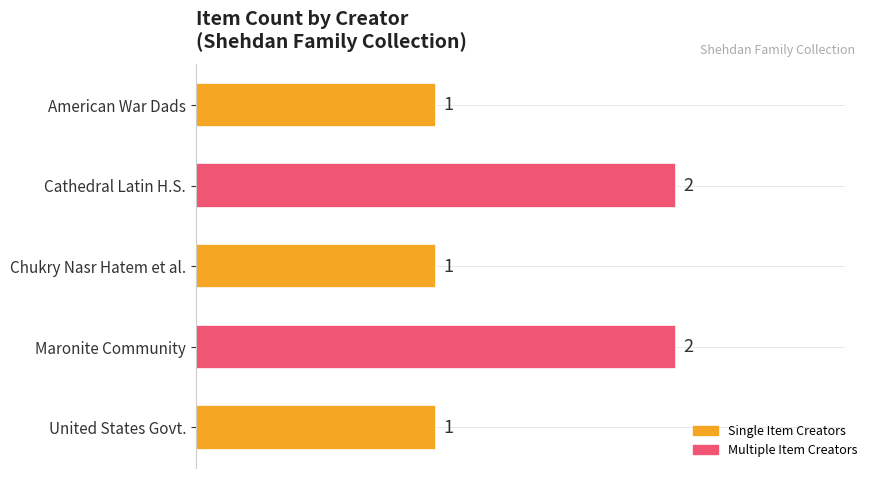

What is the sum of all values?

7